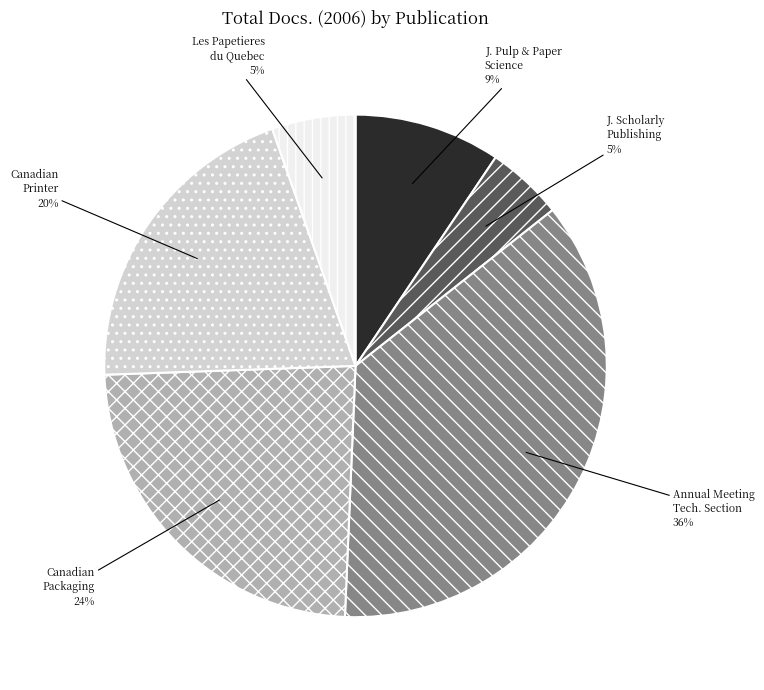

Does any single category account for the majority?

No